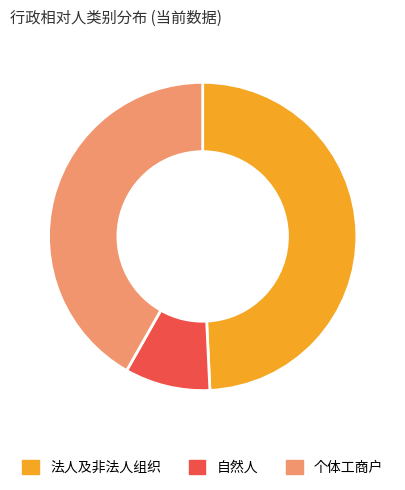

Rank the categories by value from highest to lowest.

法人及非法人组织, 个体工商户, 自然人